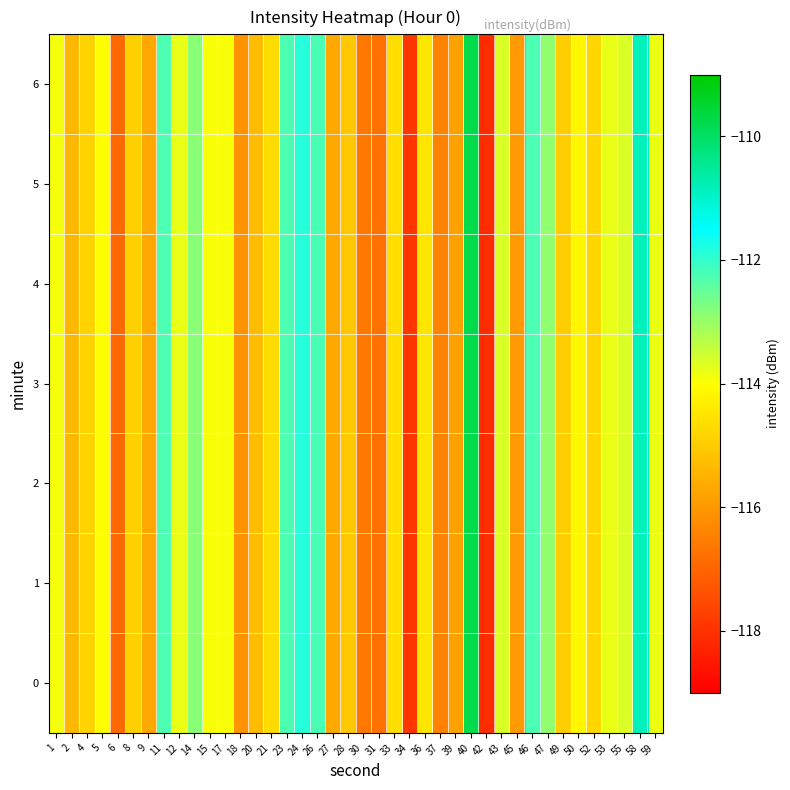

Reading left to right, list all the values displayed in this chart.

0: 1=-113.9	2=-115.4	4=-114.8	5=-114.0	6=-116.9	8=-114.9	9=-115.7	11=-112.3	12=-113.8	14=-112.8	15=-114.0	17=-114.0	18=-116.1	20=-115.3	21=-114.7	23=-112.3	24=-111.9	26=-112.2	27=-115.7	28=-115.1	30=-116.6	31=-116.7	33=-114.7	34=-117.9	36=-114.5	37=-116.4	39=-115.8	40=-109.8	42=-118.1	43=-113.6	45=-116.0	46=-112.2	47=-112.9	49=-115.0	50=-114.2	52=-114.8	53=-113.8	55=-113.6	58=-110.8	59=-113.8
1: 1=-113.9	2=-115.4	4=-114.8	5=-114.0	6=-116.9	8=-114.9	9=-115.7	11=-112.3	12=-113.8	14=-112.8	15=-114.0	17=-114.0	18=-116.1	20=-115.3	21=-114.7	23=-112.3	24=-111.9	26=-112.2	27=-115.7	28=-115.1	30=-116.6	31=-116.7	33=-114.7	34=-117.9	36=-114.5	37=-116.4	39=-115.8	40=-109.8	42=-118.1	43=-113.6	45=-116.0	46=-112.2	47=-112.9	49=-115.0	50=-114.2	52=-114.8	53=-113.8	55=-113.6	58=-110.8	59=-113.8
2: 1=-113.9	2=-115.4	4=-114.8	5=-114.0	6=-116.9	8=-114.9	9=-115.7	11=-112.3	12=-113.8	14=-112.8	15=-114.0	17=-114.0	18=-116.1	20=-115.3	21=-114.7	23=-112.3	24=-111.9	26=-112.2	27=-115.7	28=-115.1	30=-116.6	31=-116.7	33=-114.7	34=-117.9	36=-114.5	37=-116.4	39=-115.8	40=-109.8	42=-118.1	43=-113.6	45=-116.0	46=-112.2	47=-112.9	49=-115.0	50=-114.2	52=-114.8	53=-113.8	55=-113.6	58=-110.8	59=-113.8
3: 1=-113.9	2=-115.4	4=-114.8	5=-114.0	6=-116.9	8=-114.9	9=-115.7	11=-112.3	12=-113.8	14=-112.8	15=-114.0	17=-114.0	18=-116.1	20=-115.3	21=-114.7	23=-112.3	24=-111.9	26=-112.2	27=-115.7	28=-115.1	30=-116.6	31=-116.7	33=-114.7	34=-117.9	36=-114.5	37=-116.4	39=-115.8	40=-109.8	42=-118.1	43=-113.6	45=-116.0	46=-112.2	47=-112.9	49=-115.0	50=-114.2	52=-114.8	53=-113.8	55=-113.6	58=-110.8	59=-113.8
4: 1=-113.9	2=-115.4	4=-114.8	5=-114.0	6=-116.9	8=-114.9	9=-115.7	11=-112.3	12=-113.8	14=-112.8	15=-114.0	17=-114.0	18=-116.1	20=-115.3	21=-114.7	23=-112.3	24=-111.9	26=-112.2	27=-115.7	28=-115.1	30=-116.6	31=-116.7	33=-114.7	34=-117.9	36=-114.5	37=-116.4	39=-115.8	40=-109.8	42=-118.1	43=-113.6	45=-116.0	46=-112.2	47=-112.9	49=-115.0	50=-114.2	52=-114.8	53=-113.8	55=-113.6	58=-110.8	59=-113.8
5: 1=-113.9	2=-115.4	4=-114.8	5=-114.0	6=-116.9	8=-114.9	9=-115.7	11=-112.3	12=-113.8	14=-112.8	15=-114.0	17=-114.0	18=-116.1	20=-115.3	21=-114.7	23=-112.3	24=-111.9	26=-112.2	27=-115.7	28=-115.1	30=-116.6	31=-116.7	33=-114.7	34=-117.9	36=-114.5	37=-116.4	39=-115.8	40=-109.8	42=-118.1	43=-113.6	45=-116.0	46=-112.2	47=-112.9	49=-115.0	50=-114.2	52=-114.8	53=-113.8	55=-113.6	58=-110.8	59=-113.8
6: 1=-113.9	2=-115.4	4=-114.8	5=-114.0	6=-116.9	8=-114.9	9=-115.7	11=-112.3	12=-113.8	14=-112.8	15=-114.0	17=-114.0	18=-116.1	20=-115.3	21=-114.7	23=-112.3	24=-111.9	26=-112.2	27=-115.7	28=-115.1	30=-116.6	31=-116.7	33=-114.7	34=-117.9	36=-114.5	37=-116.4	39=-115.8	40=-109.8	42=-118.1	43=-113.6	45=-116.0	46=-112.2	47=-112.9	49=-115.0	50=-114.2	52=-114.8	53=-113.8	55=-113.6	58=-110.8	59=-113.8